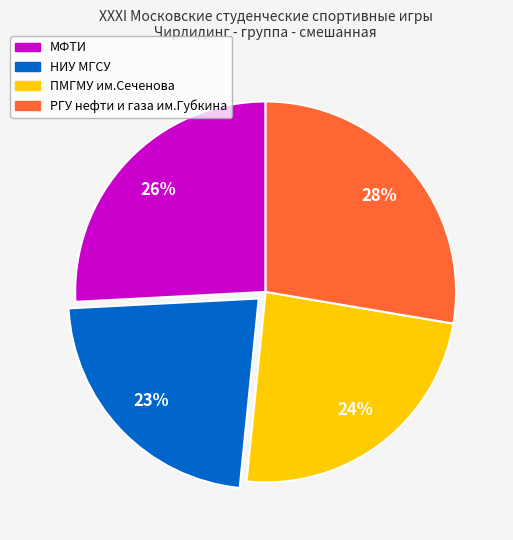

Is ПМГМУ им.Сеченова the majority of the pie?

No